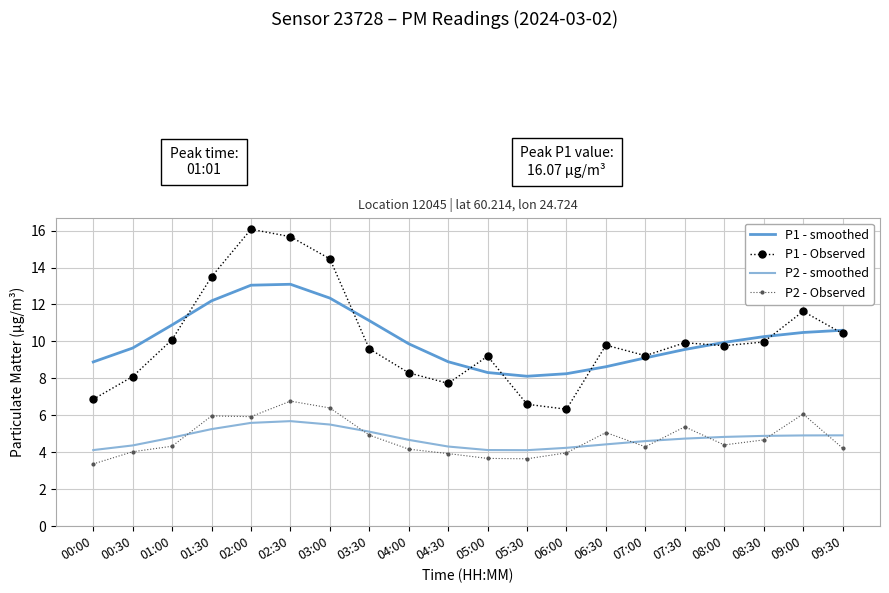

Is the value of P2 - Observed at 06:30 greater than the value of P1 - smoothed at 07:00?

No